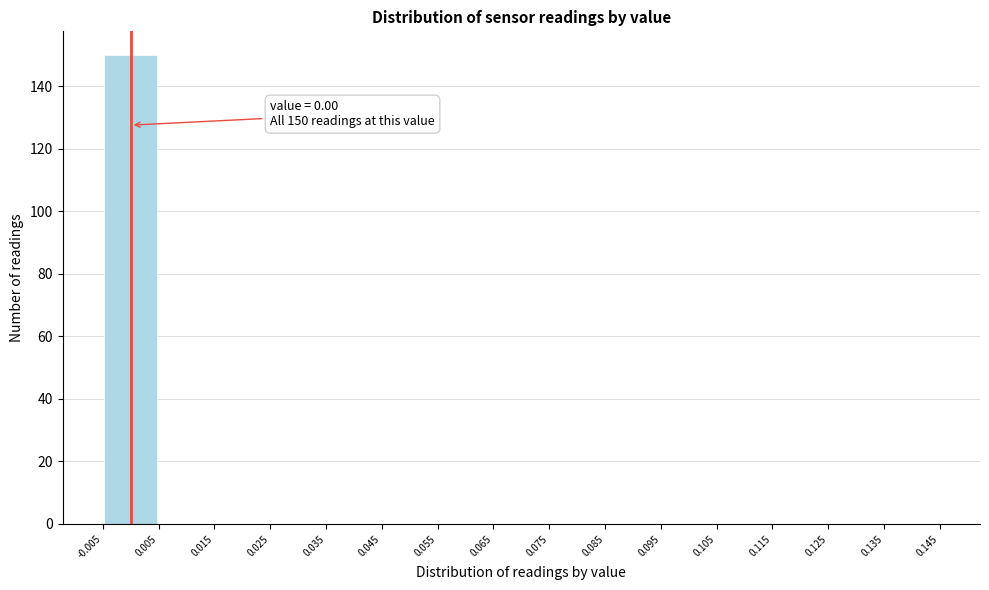

Which range on the x-axis has the tallest bar?

-0.005 to 0.005